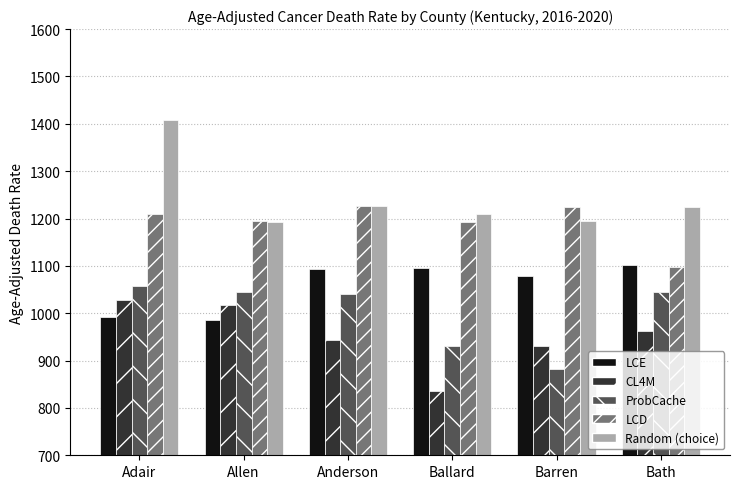

What are all the series names shown in the legend?

LCE, CL4M, ProbCache, LCD, Random (choice)